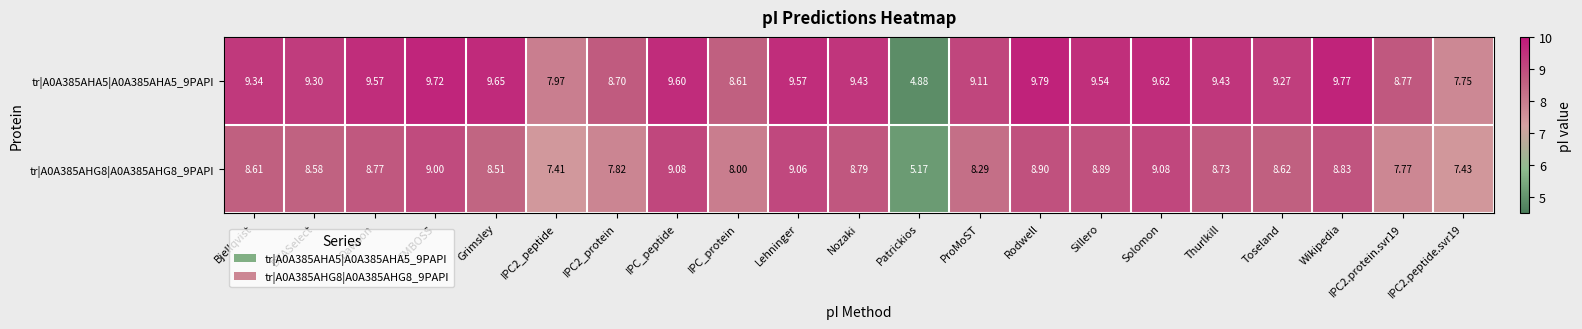

At which category is the sum across all series the highest?

EMBOSS